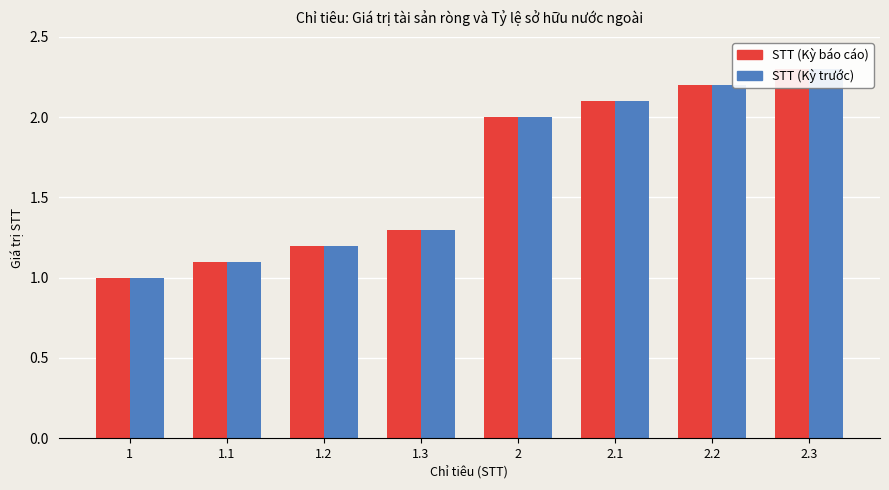

What is the greatest value displayed?

2.3